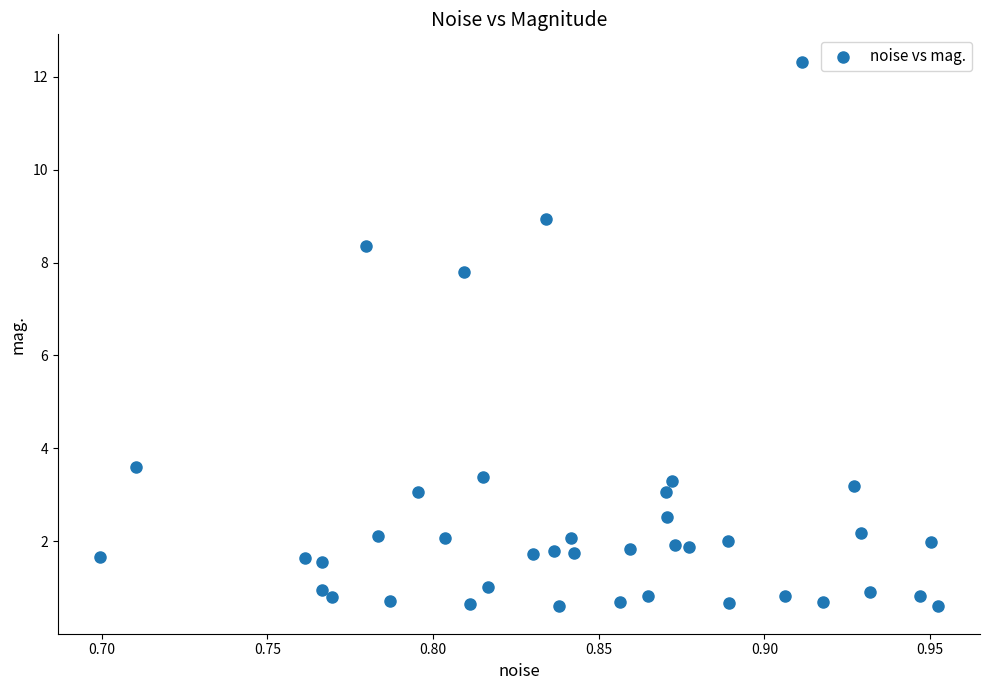

What is the range of Y values (max minus min)?

11.7